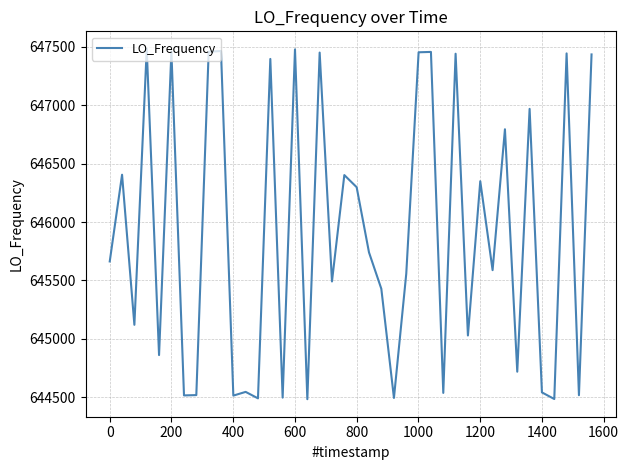

What is the difference between the maximum and minimum values?

3002.1